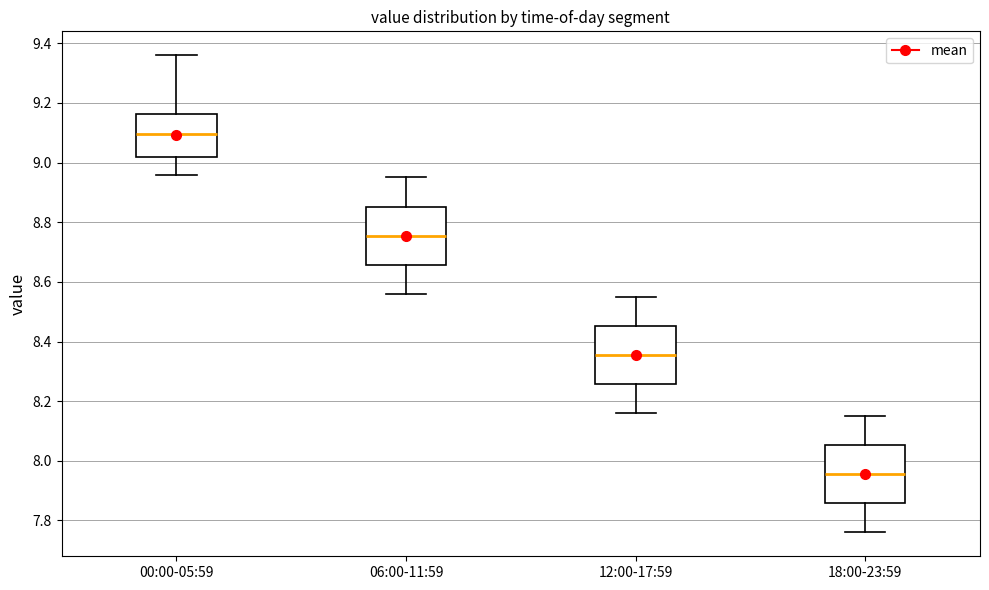

Reading left to right, read every box against the y-axis: the position of its median line, the range the box covers, and the ends of its whiskers. The values are not printed on the chart, so give them approximately, as read against the axis.

00:00-05:59: median 9.10, box 9.02 to 9.16, whiskers 8.96 to 9.36
06:00-11:59: median 8.76, box 8.66 to 8.86, whiskers 8.56 to 8.96
12:00-17:59: median 8.36, box 8.26 to 8.46, whiskers 8.16 to 8.56
18:00-23:59: median 7.96, box 7.86 to 8.06, whiskers 7.76 to 8.16